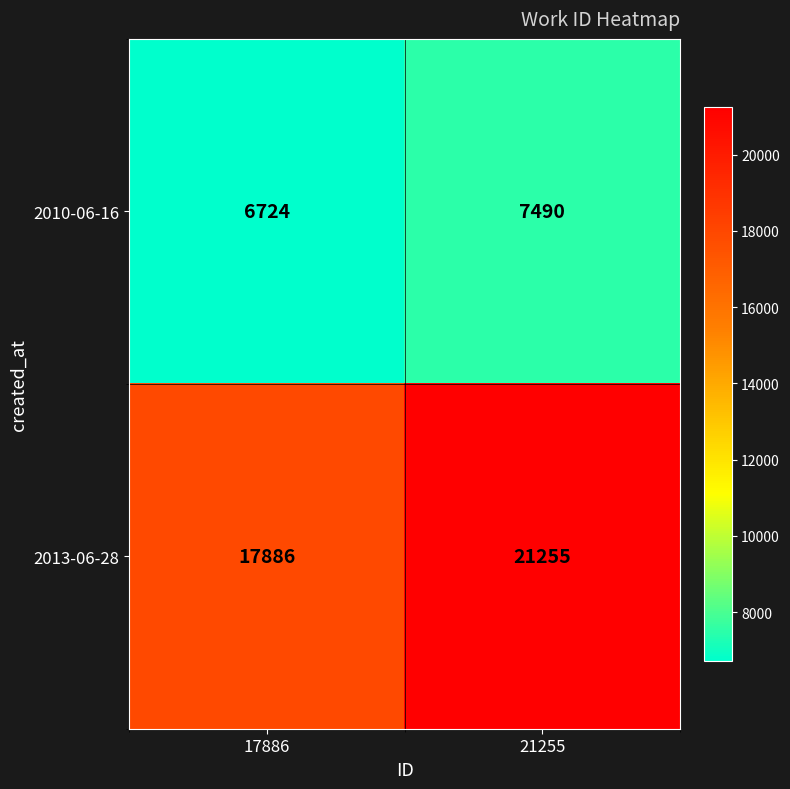

What is the sum of the 2010-06-16 values at 17886 and 21255?

14214